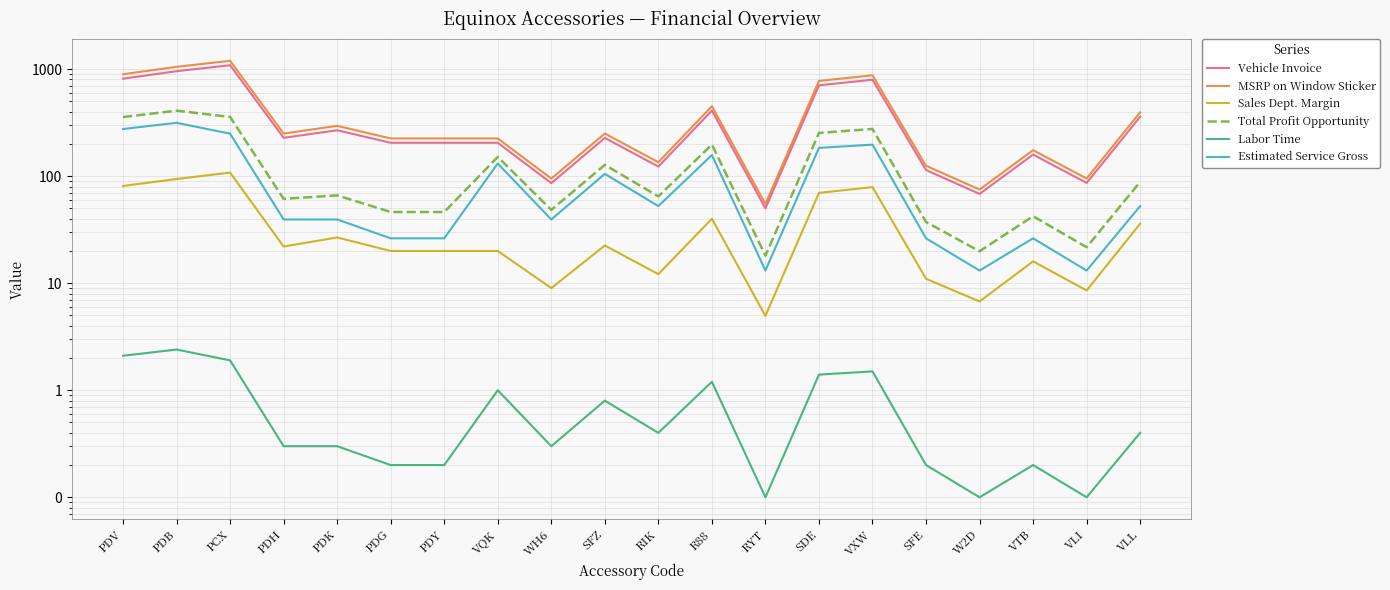

At which label does Labor Time reach its minimum?

RYT